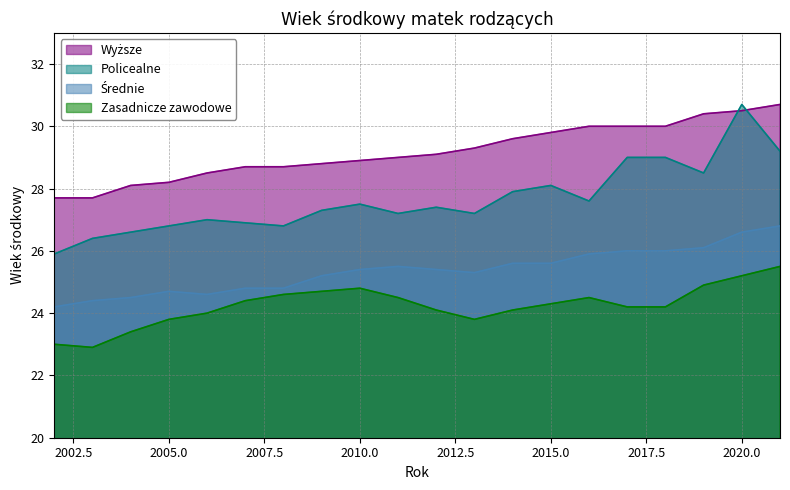

At which label does Policealne first exceed 27?

2009